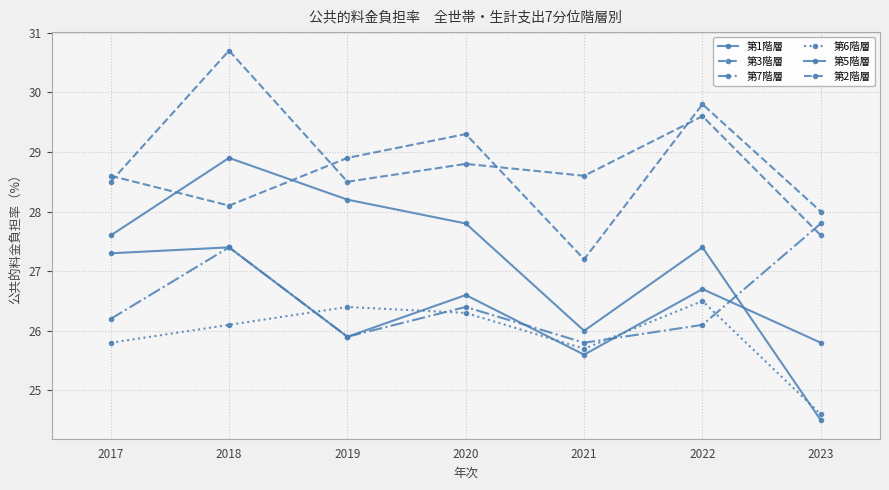

What is the highest value of the 第6階層 series?

26.5